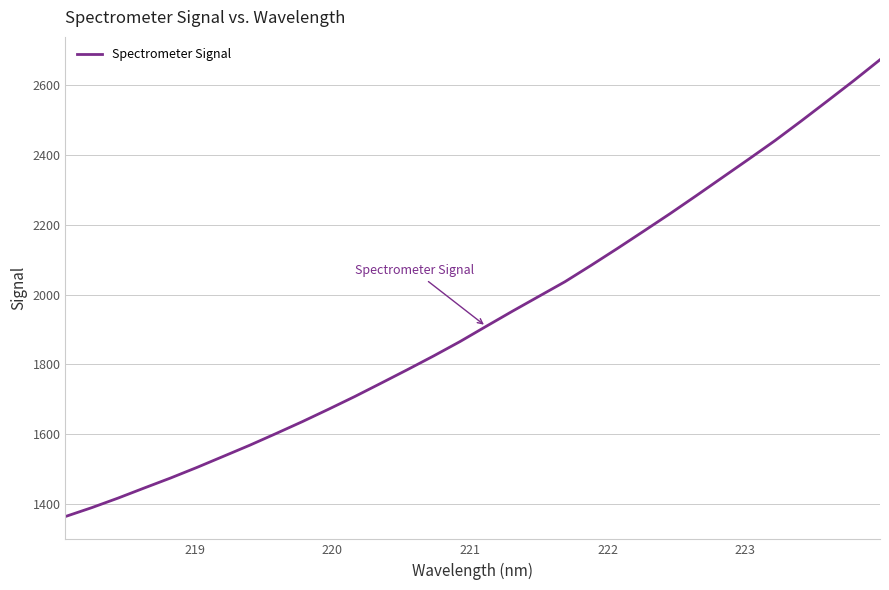

What is the smallest value displayed?

1363.4